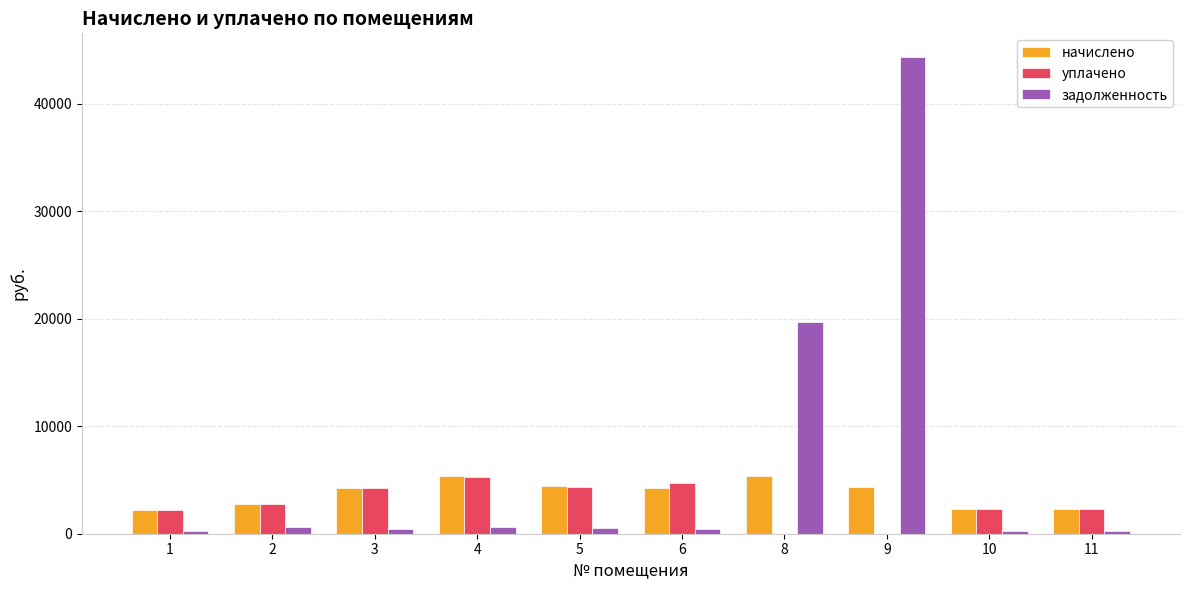

Between 8 and 11, which series saw the biggest shift?

задолженность